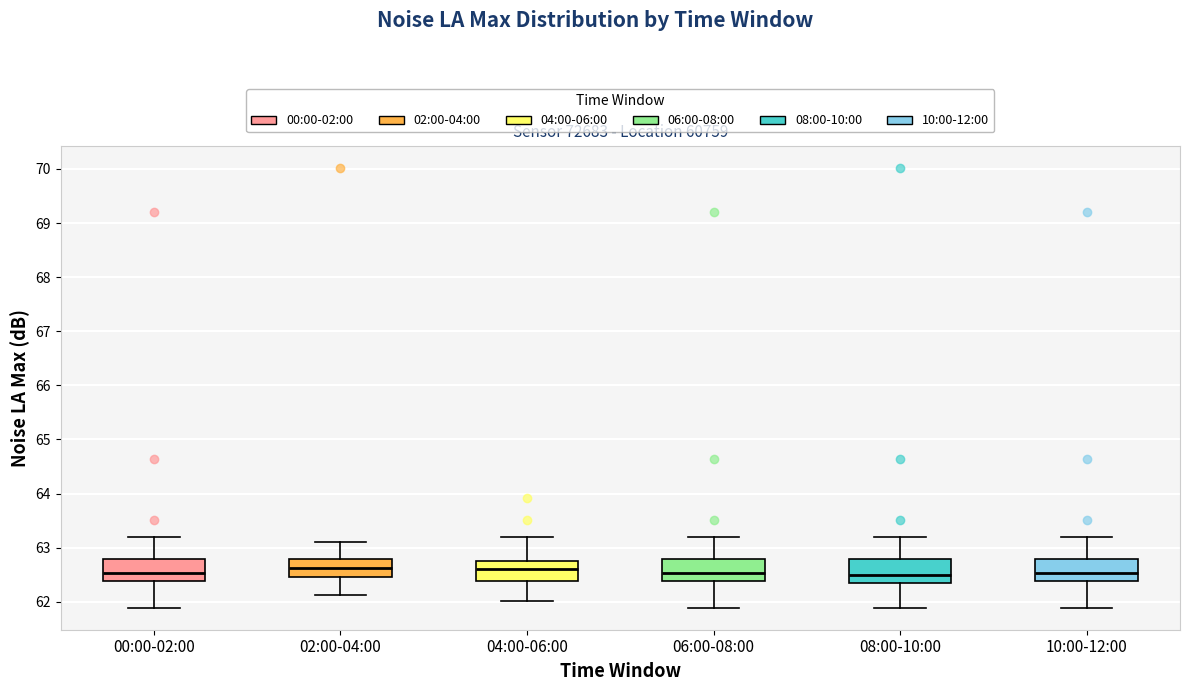

Where is the lower edge of the box for 02:00-04:00 on the y-axis? The values are not printed on the chart, so give them approximately, as read against the axis.

62.5